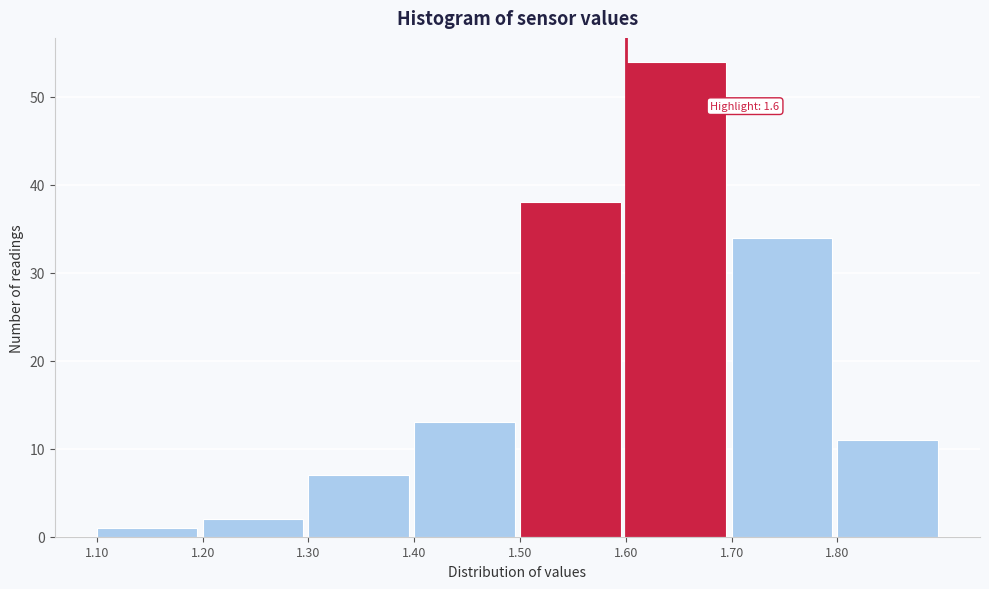

Which range on the x-axis has the tallest bar?

1.6 to 1.7